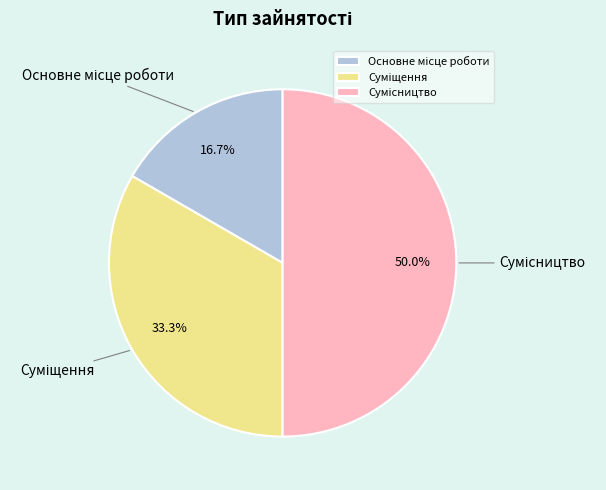

To the nearest percent, what is the average slice percentage?

33%